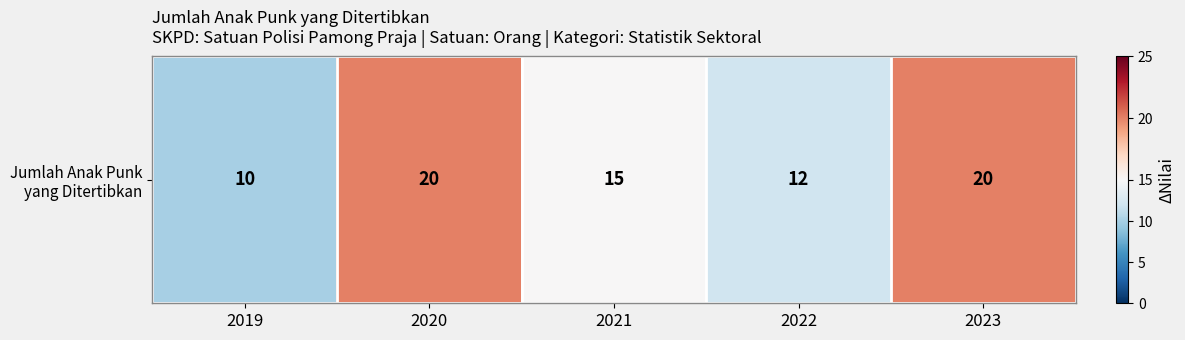

What is the change in value from 2019 to 2022?

+2